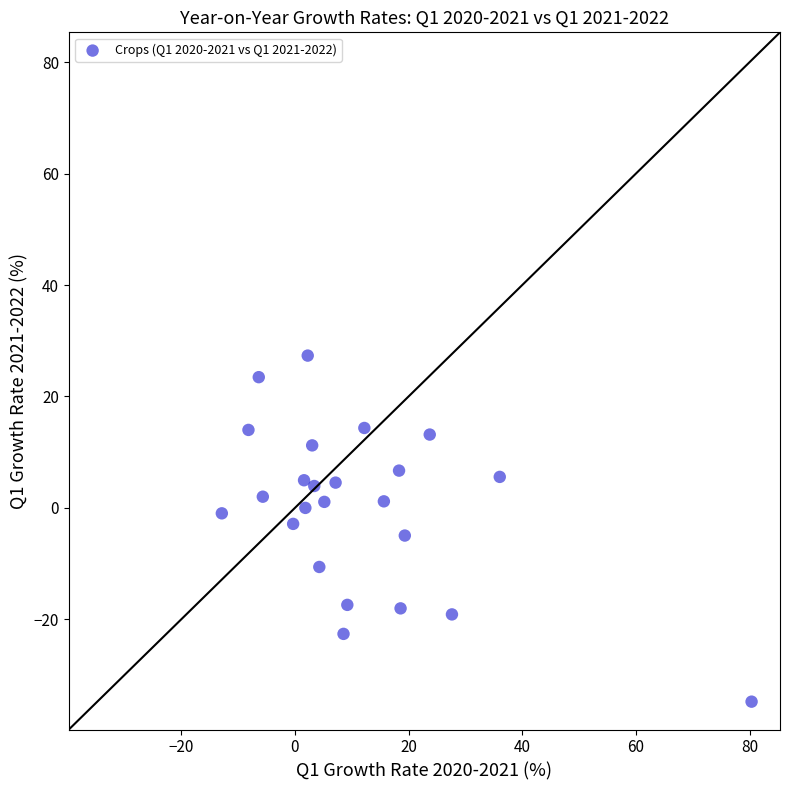

What is the range of Y values (max minus min)?

62.1